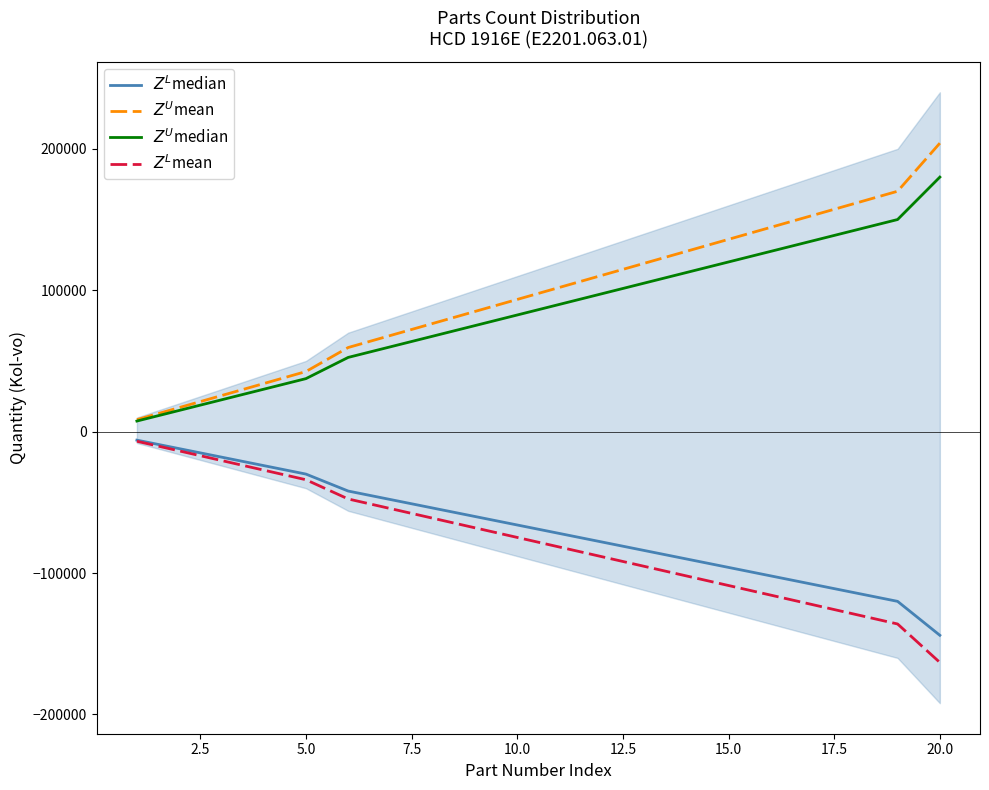

At 20.0, list the series in order from smallest to largest.

$Z^L$mean, $Z^L$median, $Z^U$median, $Z^U$mean